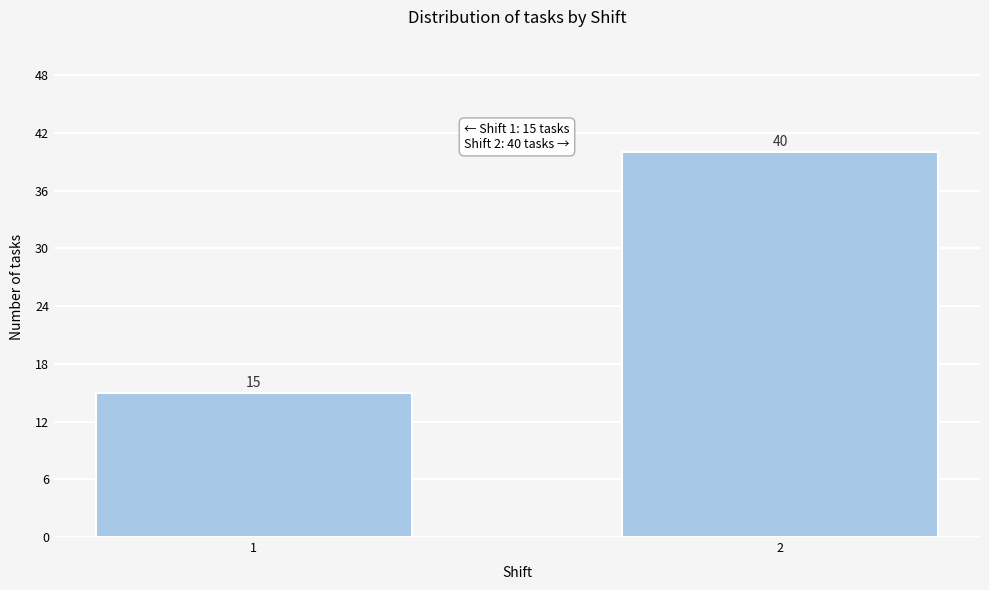

Reading left to right, transcribe all the data shown in this chart.

1=15	2=40